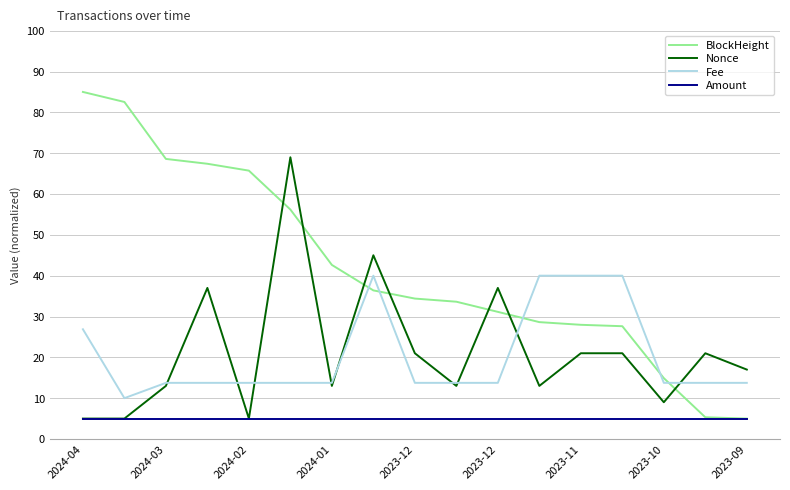

How many distinct data groups are displayed?

4